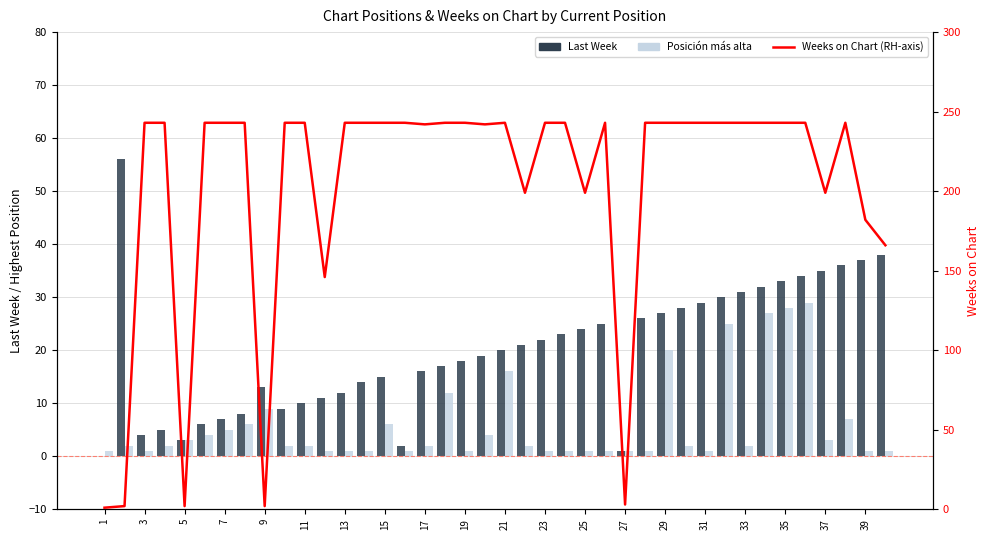

What is the average value of the Weeks on Chart (RH-axis) series?

204